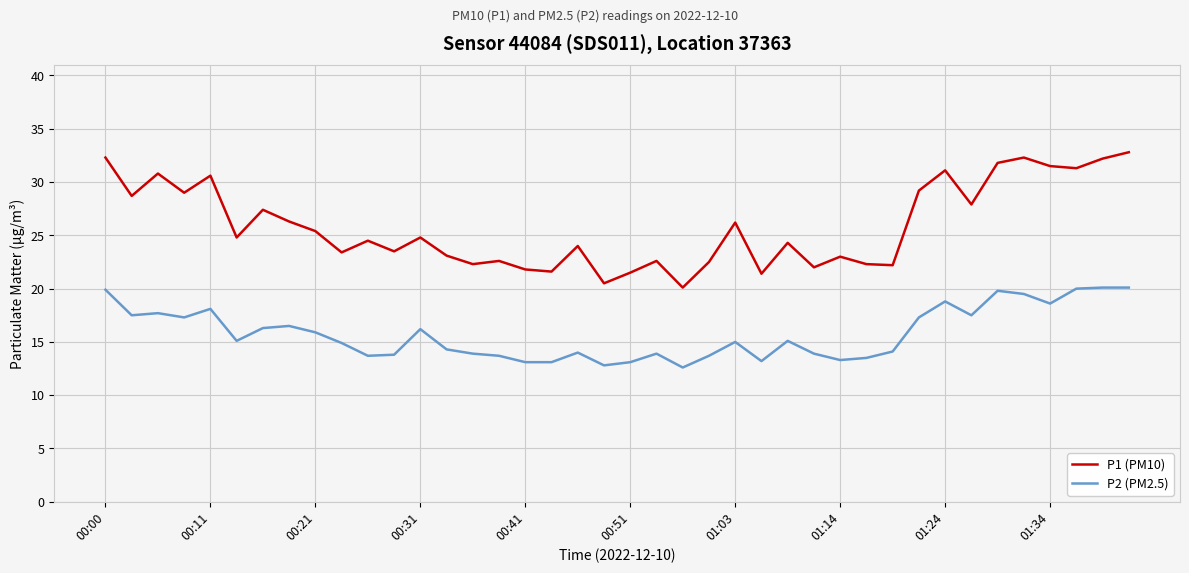

What are all the series names shown in the legend?

P1 (PM10), P2 (PM2.5)